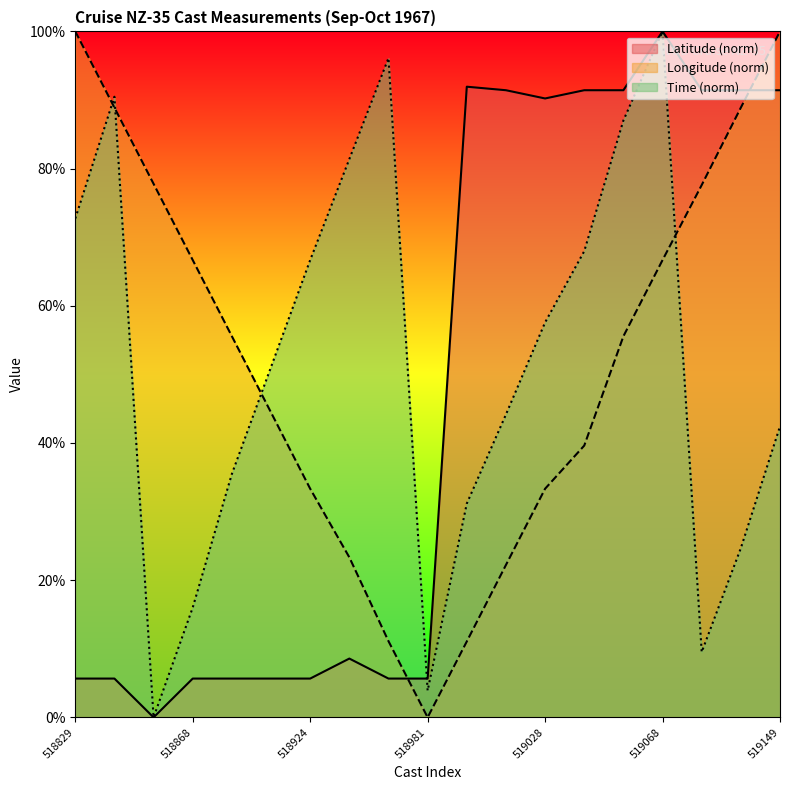

Is it true that Time equals 0.0 at 518854?

True